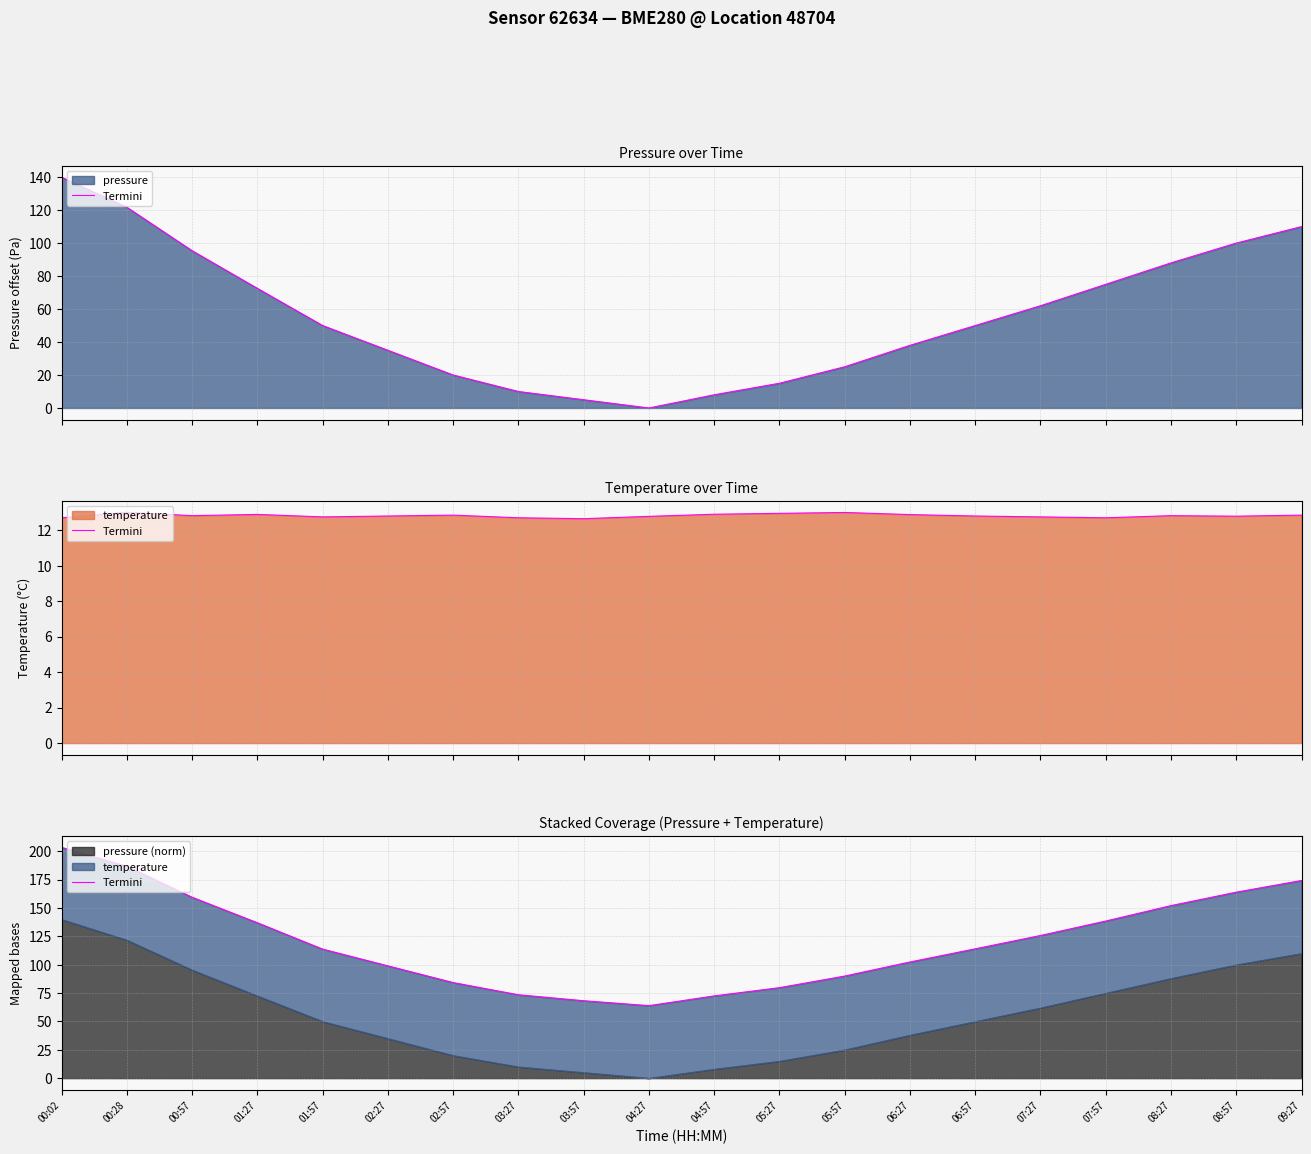

What is the average value?

120.1